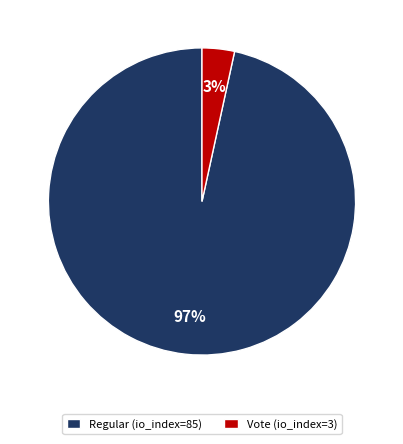

To the nearest percent, what portion does Regular (io_index=85) represent?

97%